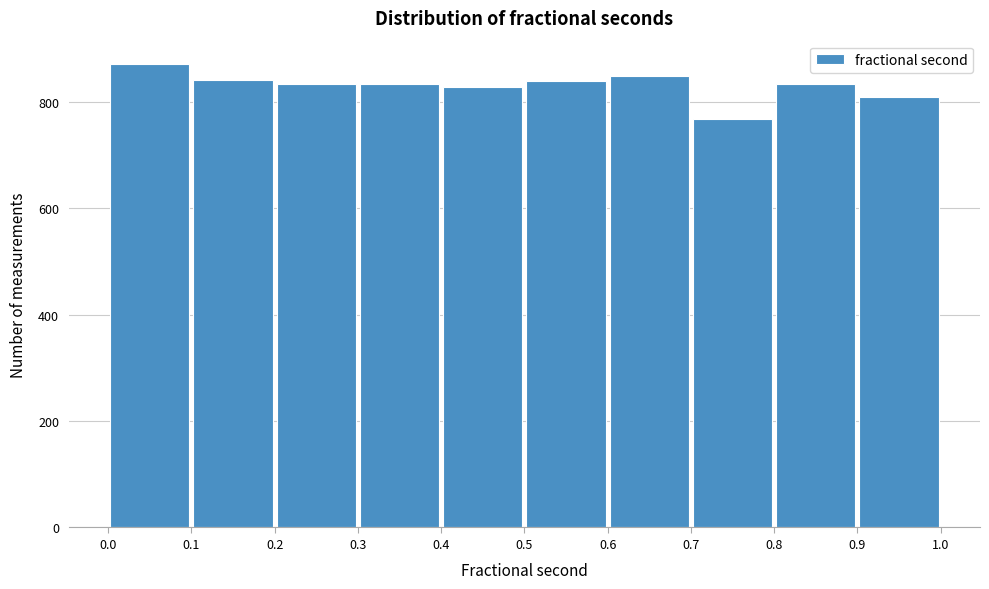

Reading left to right, transcribe this chart: for each bar, give the range it covers on the x-axis and its height. The values are not printed on the chart, so give them approximately, as read against the axis.

0.0 to 0.1: 880
0.1 to 0.2: 840
0.2 to 0.3: 840
0.3 to 0.4: 840
0.4 to 0.5: 820
0.5 to 0.6: 840
0.6 to 0.7: 840
0.7 to 0.8: 760
0.8 to 0.9: 840
0.9 to 1.0: 820